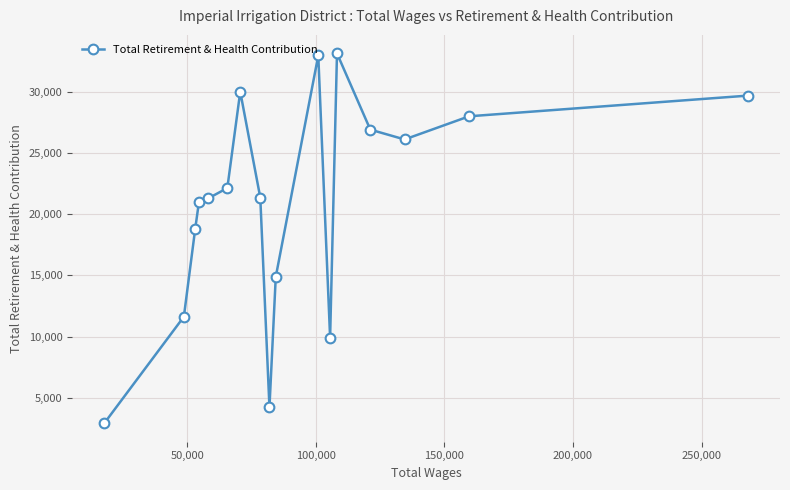

What is the difference between the maximum and minimum values?

30229